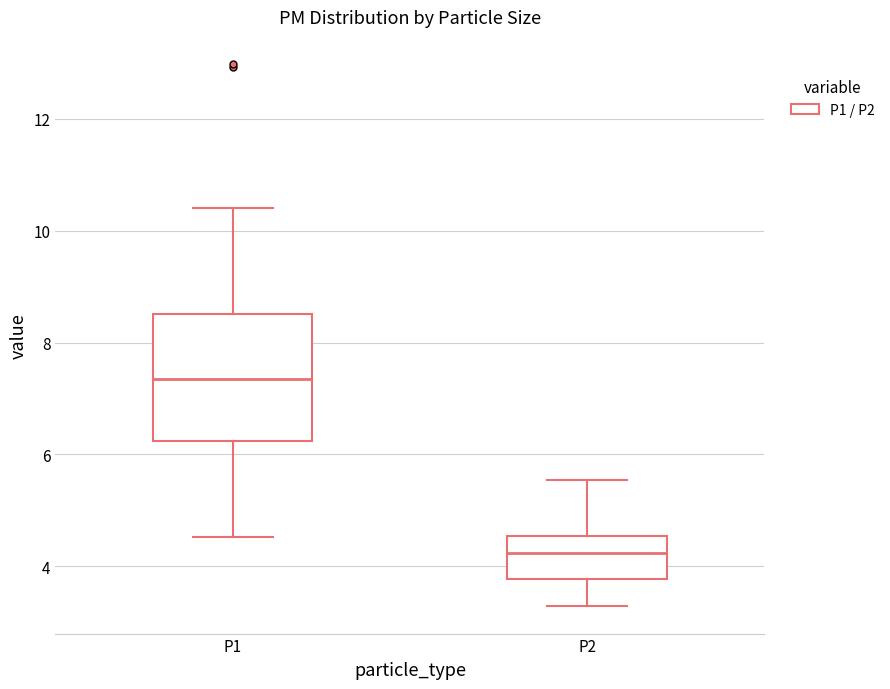

Reading left to right, read every box against the y-axis: the position of its median line, the range the box covers, and the ends of its whiskers. The values are not printed on the chart, so give them approximately, as read against the axis.

P1: median 7.4, box 6.2 to 8.6, whiskers 4.6 to 10.4
P2: median 4.2, box 3.8 to 4.6, whiskers 3.2 to 5.6